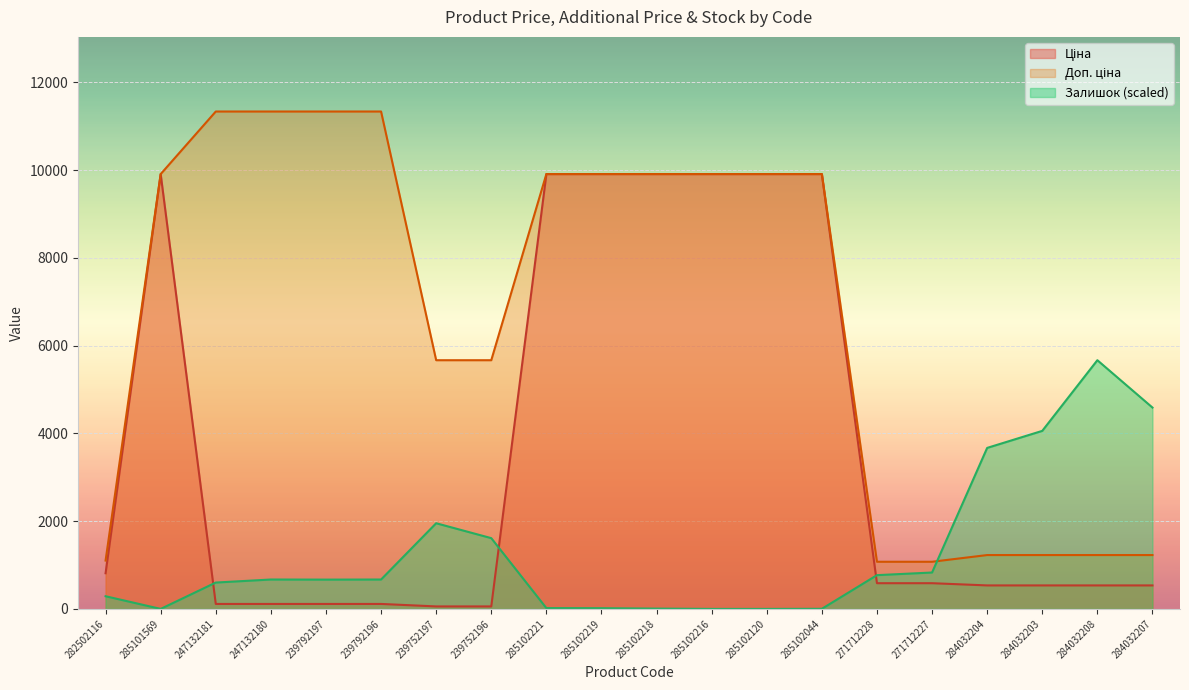

How many lines are shown in the chart?

3